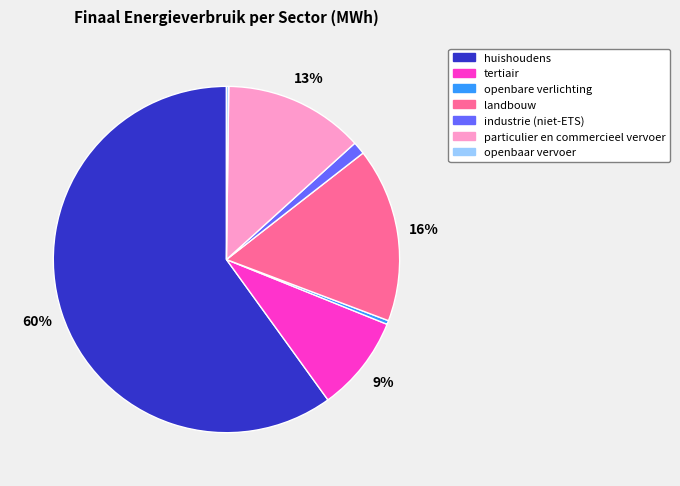

Is the sum of tertiair and industrie (niet-ETS) greater than half?

No